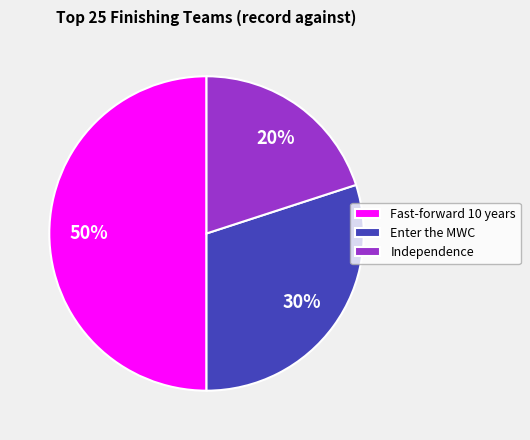

The Independence slice represents 20% of the pie. True or false?

True